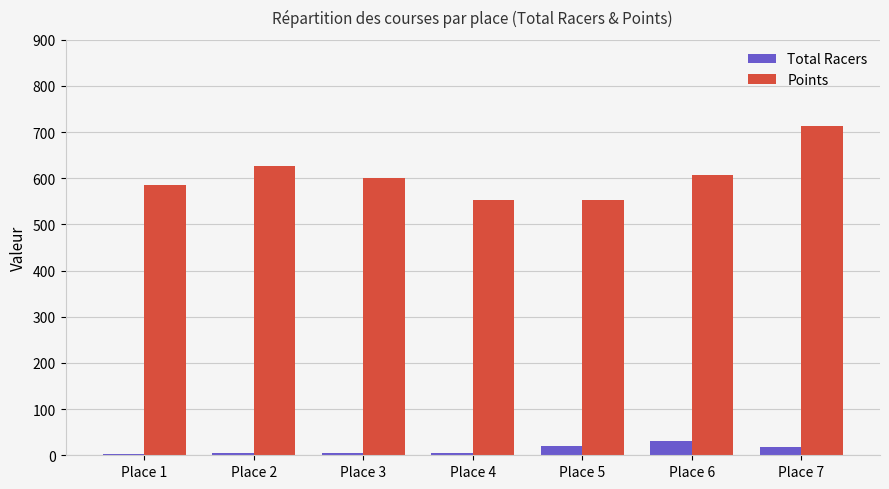

What is the average value of the Points series?

605.1